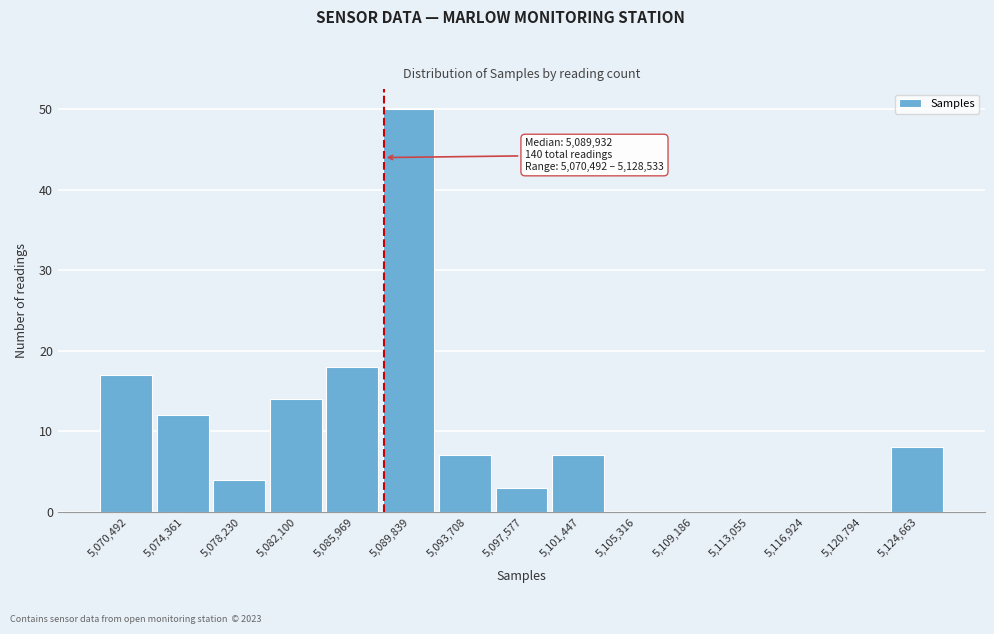

Reading right to left, transcribe all the data shown in this chart.

5,124,663=8	5,120,794=0	5,116,924=0	5,113,055=0	5,109,186=0	5,105,316=0	5,101,447=7	5,097,577=3	5,093,708=7	5,089,839=50	5,085,969=18	5,082,100=14	5,078,230=4	5,074,361=12	5,070,492=17